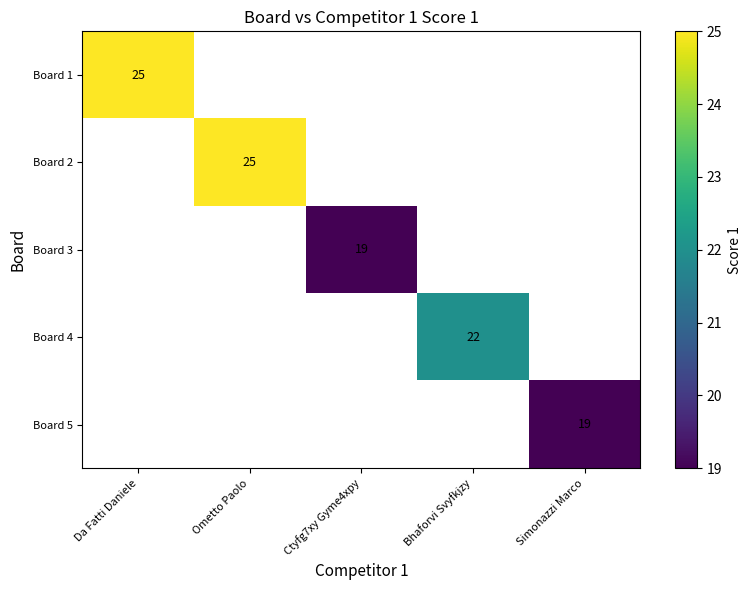

The Board 5 series shows 30 at Simonazzi Marco. True or false?

False